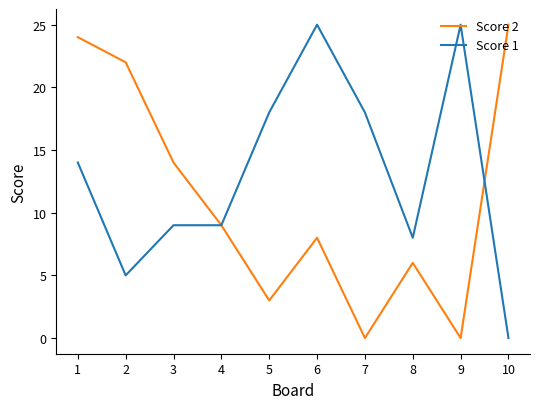

True or false: Score 1 has a value of 8 at 5.

False